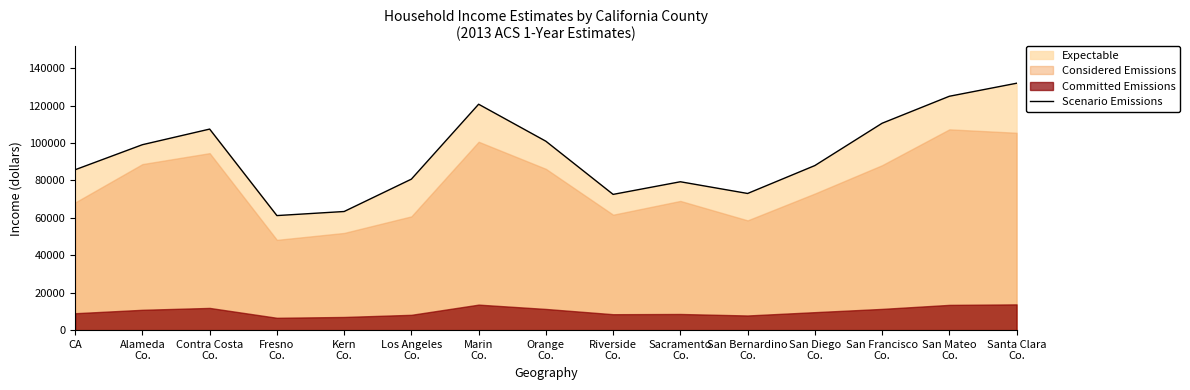

Which has a higher value, Orange
Co. or Sacramento
Co.?

Orange
Co.